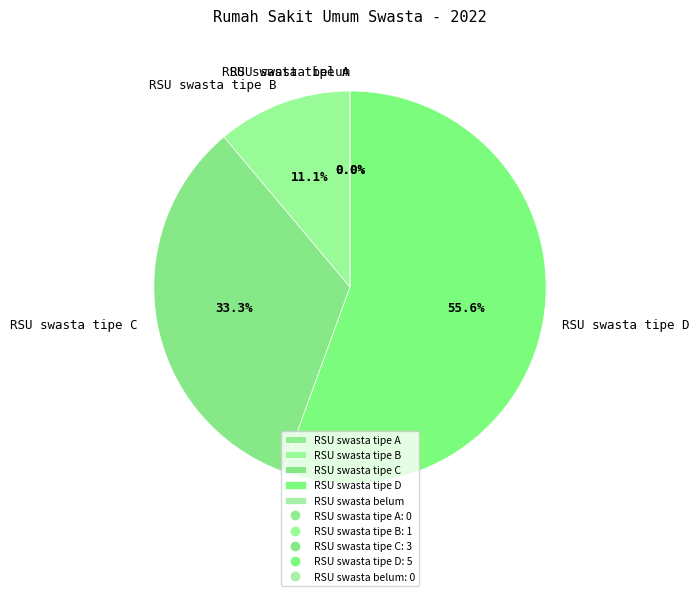

To the nearest percent, what is the difference between the largest and smallest slice percentages?

56%